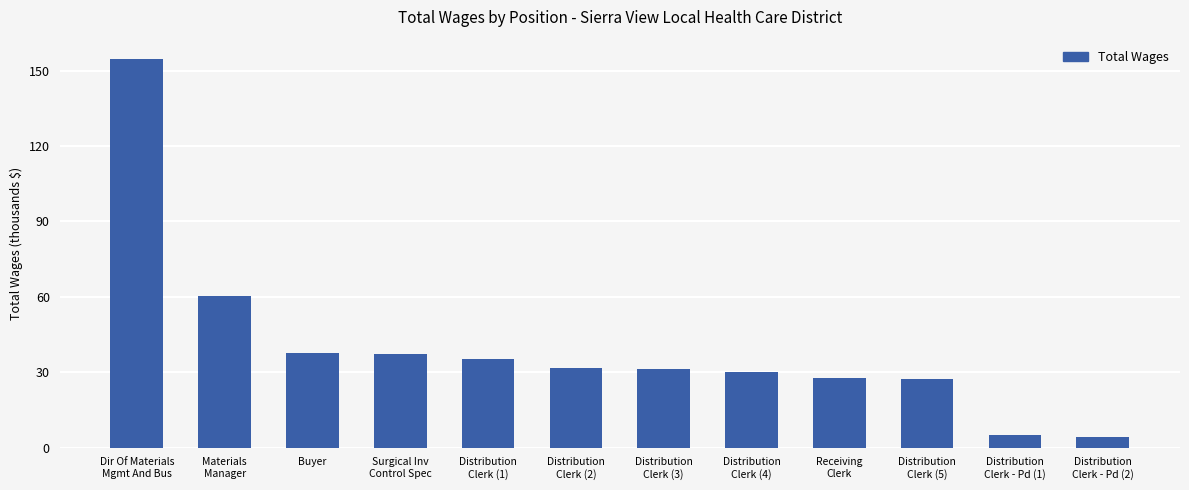

What is the difference between the values at Distribution
Clerk (1) and Receiving
Clerk?

7610